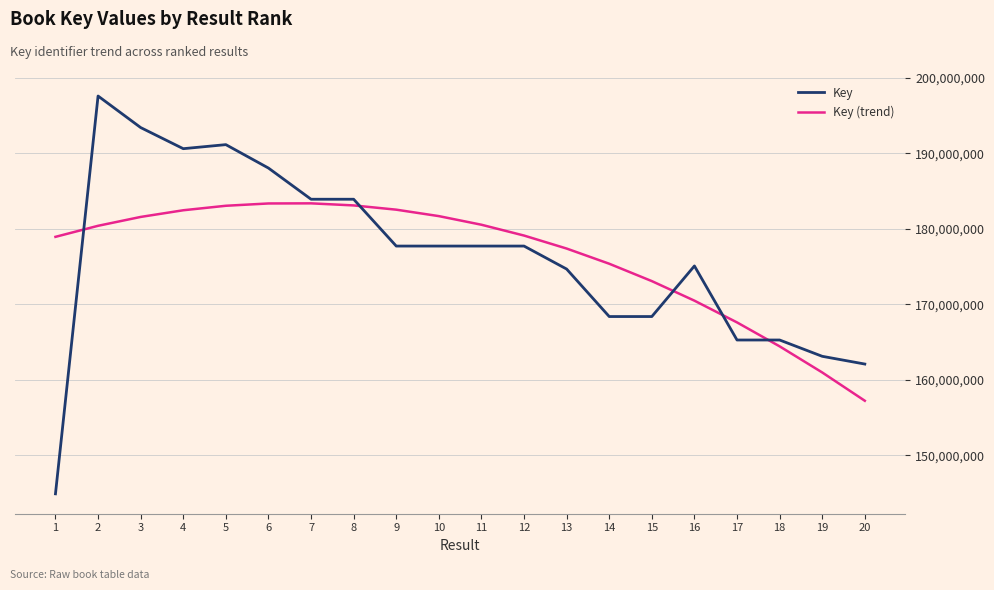

The Key series shows 191156386.0 at 5. True or false?

True